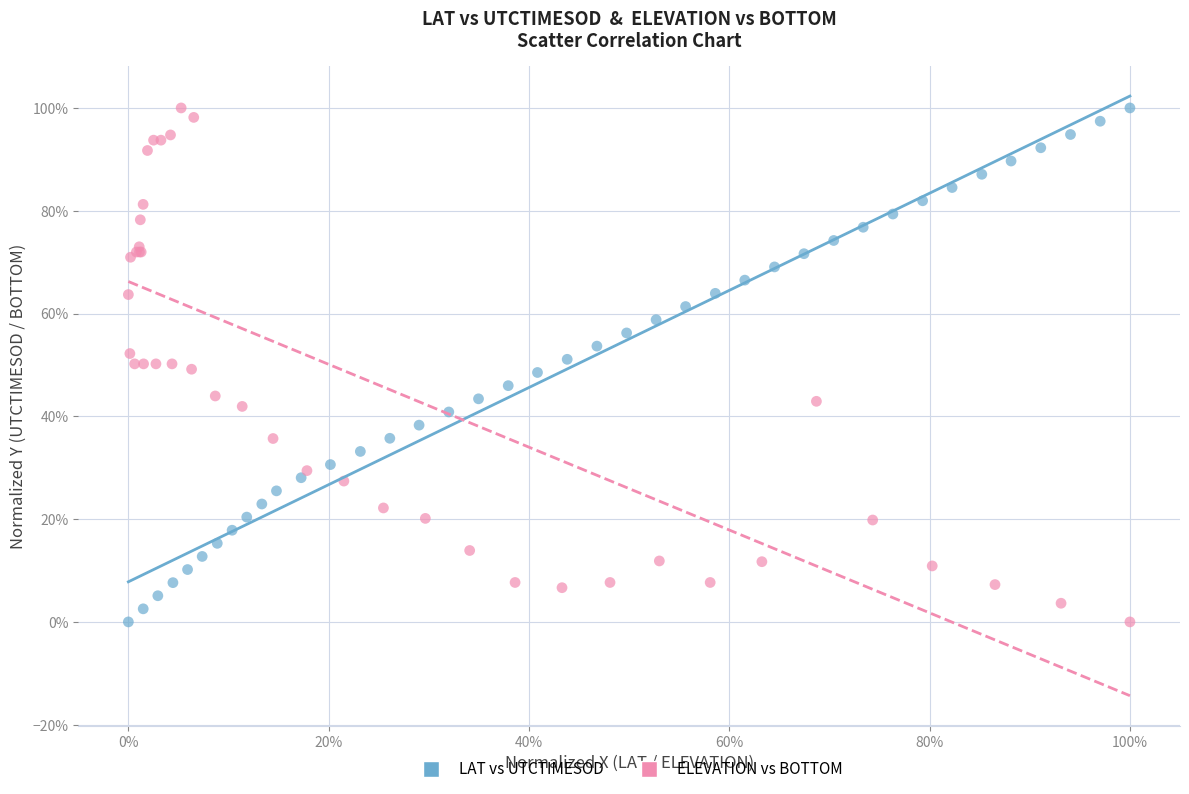

What are all the series names shown in the legend?

LAT vs UTCTIMESOD, ELEVATION vs BOTTOM